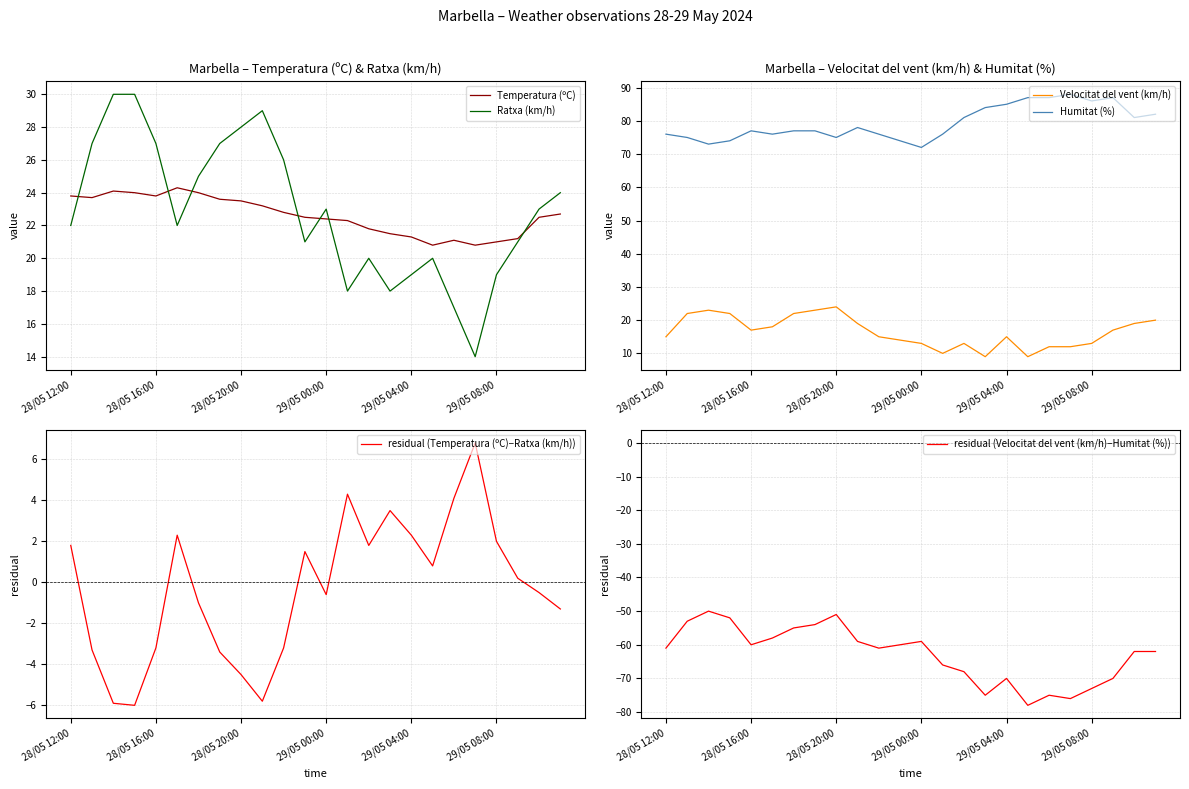

How many lines are shown in the chart?

6